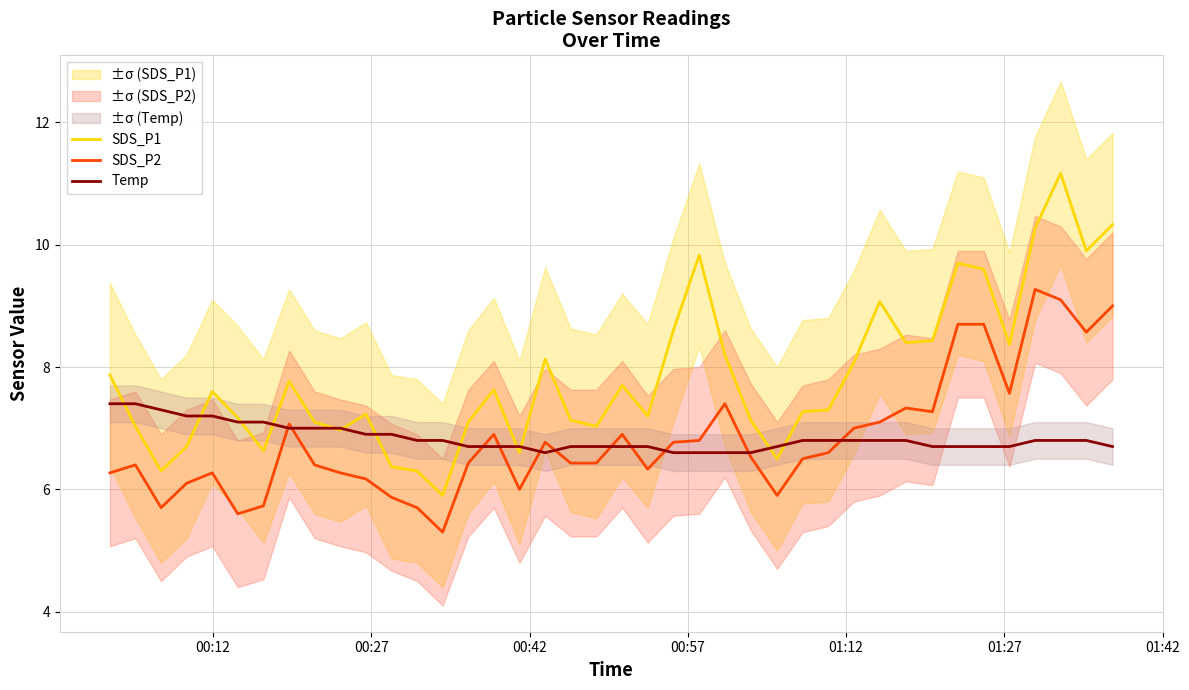

Reading left to right, extract all data points from this chart.

SDS_P1: 7.9	7.0	6.3	6.7	7.6	7.2	6.6	7.8	7.1	7.0	7.2	6.4	6.3	5.9	7.1	7.6	6.6	8.1	7.1	7.0	7.7	7.2	8.6	9.8	8.2	7.1	6.5	7.3	7.3	8.1	9.1	8.4	8.4	9.7	9.6	8.4	10.3	11.2	9.9	10.3
SDS_P2: 6.3	6.4	5.7	6.1	6.3	5.6	5.7	7.1	6.4	6.3	6.2	5.9	5.7	5.3	6.4	6.9	6.0	6.8	6.4	6.4	6.9	6.3	6.8	6.8	7.4	6.5	5.9	6.5	6.6	7.0	7.1	7.3	7.3	8.7	8.7	7.6	9.3	9.1	8.6	9.0
Temp: 7.4	7.4	7.3	7.2	7.2	7.1	7.1	7.0	7.0	7.0	6.9	6.9	6.8	6.8	6.7	6.7	6.7	6.6	6.7	6.7	6.7	6.7	6.6	6.6	6.6	6.6	6.7	6.8	6.8	6.8	6.8	6.8	6.7	6.7	6.7	6.7	6.8	6.8	6.8	6.7